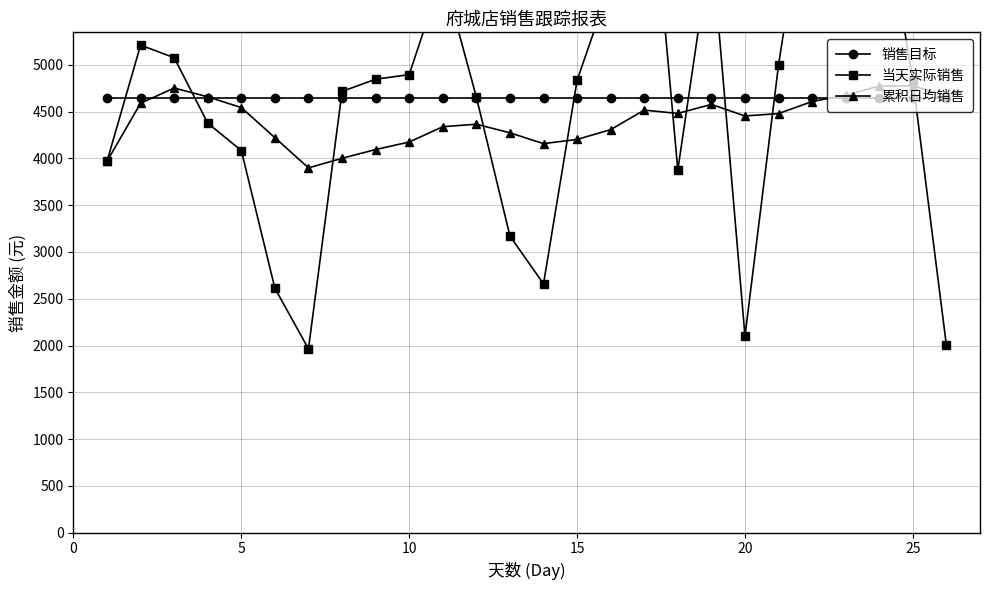

How many lines are shown in the chart?

3